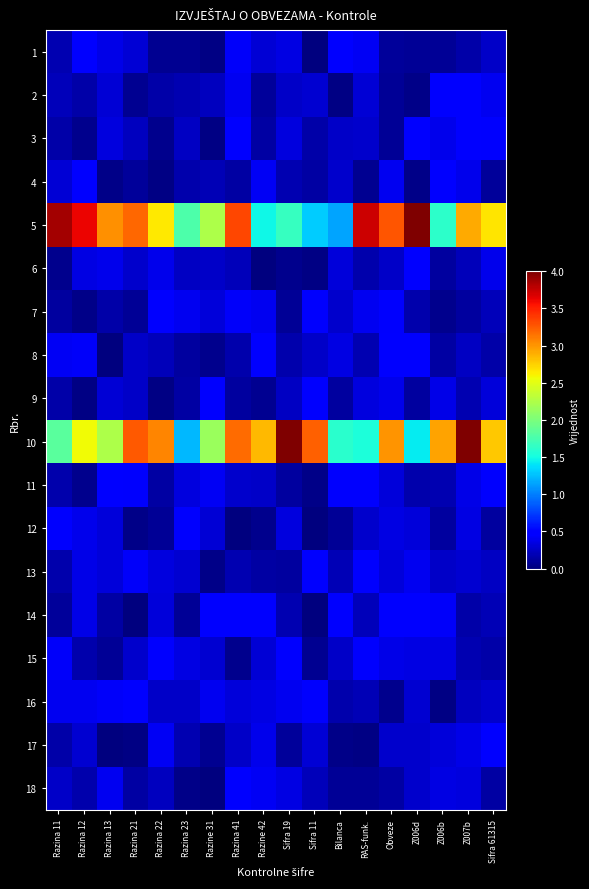

Reading left to right, transcribe all the data shown in this chart.

1: Razina 11=0.2	Razina 12=0.5	Razina 13=0.4	Razina 21=0.3	Razina 22=0.1	Razina 23=0.1	Razine 31=0.0	Razina 41=0.4	Razine 42=0.3	Sifra 19=0.4	Sifra 11=0.0	Bilanca=0.5	RAS-funk.=0.4	Obveze=0.1	Z006d=0.1	Z006b=0.1	Z007b=0.2	Sifra 61315=0.3
2: Razina 11=0.2	Razina 12=0.1	Razina 13=0.3	Razina 21=0.1	Razina 22=0.1	Razina 23=0.2	Razine 31=0.2	Razina 41=0.4	Razine 42=0.1	Sifra 19=0.3	Sifra 11=0.3	Bilanca=0.0	RAS-funk.=0.3	Obveze=0.1	Z006d=0.0	Z006b=0.5	Z007b=0.5	Sifra 61315=0.4
3: Razina 11=0.2	Razina 12=0.0	Razina 13=0.3	Razina 21=0.2	Razina 22=0.1	Razina 23=0.2	Razine 31=0.0	Razina 41=0.5	Razine 42=0.1	Sifra 19=0.3	Sifra 11=0.2	Bilanca=0.3	RAS-funk.=0.3	Obveze=0.1	Z006d=0.5	Z006b=0.4	Z007b=0.5	Sifra 61315=0.4
4: Razina 11=0.3	Razina 12=0.5	Razina 13=0.0	Razina 21=0.1	Razina 22=0.0	Razina 23=0.2	Razine 31=0.2	Razina 41=0.1	Razine 42=0.4	Sifra 19=0.2	Sifra 11=0.1	Bilanca=0.3	RAS-funk.=0.1	Obveze=0.4	Z006d=0.0	Z006b=0.5	Z007b=0.4	Sifra 61315=0.1
5: Razina 11=3.9	Razina 12=3.6	Razina 13=3.0	Razina 21=3.2	Razina 22=2.6	Razina 23=1.8	Razine 31=2.2	Razina 41=3.3	Razine 42=1.5	Sifra 19=1.7	Sifra 11=1.3	Bilanca=1.2	RAS-funk.=3.7	Obveze=3.3	Z006d=4.0	Z006b=1.6	Z007b=2.9	Sifra 61315=2.7
6: Razina 11=0.1	Razina 12=0.4	Razina 13=0.4	Razina 21=0.3	Razina 22=0.4	Razina 23=0.2	Razine 31=0.3	Razina 41=0.2	Razine 42=0.0	Sifra 19=0.1	Sifra 11=0.0	Bilanca=0.3	RAS-funk.=0.2	Obveze=0.3	Z006d=0.5	Z006b=0.1	Z007b=0.2	Sifra 61315=0.4
7: Razina 11=0.1	Razina 12=0.0	Razina 13=0.1	Razina 21=0.1	Razina 22=0.5	Razina 23=0.4	Razine 31=0.3	Razina 41=0.4	Razine 42=0.4	Sifra 19=0.1	Sifra 11=0.4	Bilanca=0.3	RAS-funk.=0.4	Obveze=0.4	Z006d=0.2	Z006b=0.1	Z007b=0.1	Sifra 61315=0.2
8: Razina 11=0.4	Razina 12=0.4	Razina 13=0.0	Razina 21=0.3	Razina 22=0.2	Razina 23=0.1	Razine 31=0.1	Razina 41=0.2	Razine 42=0.5	Sifra 19=0.2	Sifra 11=0.3	Bilanca=0.4	RAS-funk.=0.2	Obveze=0.5	Z006d=0.5	Z006b=0.1	Z007b=0.2	Sifra 61315=0.2
9: Razina 11=0.1	Razina 12=0.0	Razina 13=0.3	Razina 21=0.3	Razina 22=0.0	Razina 23=0.1	Razine 31=0.5	Razina 41=0.1	Razine 42=0.1	Sifra 19=0.2	Sifra 11=0.5	Bilanca=0.1	RAS-funk.=0.3	Obveze=0.4	Z006d=0.1	Z006b=0.4	Z007b=0.2	Sifra 61315=0.3
10: Razina 11=1.8	Razina 12=2.6	Razina 13=2.2	Razina 21=3.3	Razina 22=3.1	Razina 23=1.2	Razine 31=2.1	Razina 41=3.2	Razine 42=2.8	Sifra 19=4.0	Sifra 11=3.2	Bilanca=1.6	RAS-funk.=1.5	Obveze=3.0	Z006d=1.4	Z006b=3.0	Z007b=4.3	Sifra 61315=2.8
11: Razina 11=0.2	Razina 12=0.1	Razina 13=0.5	Razina 21=0.4	Razina 22=0.1	Razina 23=0.3	Razine 31=0.4	Razina 41=0.3	Razine 42=0.3	Sifra 19=0.1	Sifra 11=0.0	Bilanca=0.4	RAS-funk.=0.5	Obveze=0.3	Z006d=0.2	Z006b=0.2	Z007b=0.4	Sifra 61315=0.4
12: Razina 11=0.4	Razina 12=0.4	Razina 13=0.3	Razina 21=0.0	Razina 22=0.1	Razina 23=0.4	Razine 31=0.3	Razina 41=0.0	Razine 42=0.1	Sifra 19=0.3	Sifra 11=0.0	Bilanca=0.1	RAS-funk.=0.3	Obveze=0.3	Z006d=0.3	Z006b=0.1	Z007b=0.4	Sifra 61315=0.1
13: Razina 11=0.2	Razina 12=0.4	Razina 13=0.3	Razina 21=0.4	Razina 22=0.3	Razina 23=0.3	Razine 31=0.0	Razina 41=0.2	Razine 42=0.1	Sifra 19=0.1	Sifra 11=0.5	Bilanca=0.2	RAS-funk.=0.4	Obveze=0.3	Z006d=0.4	Z006b=0.3	Z007b=0.3	Sifra 61315=0.2
14: Razina 11=0.1	Razina 12=0.4	Razina 13=0.1	Razina 21=0.0	Razina 22=0.3	Razina 23=0.1	Razine 31=0.5	Razina 41=0.5	Razine 42=0.5	Sifra 19=0.2	Sifra 11=0.0	Bilanca=0.5	RAS-funk.=0.2	Obveze=0.5	Z006d=0.5	Z006b=0.4	Z007b=0.1	Sifra 61315=0.2
15: Razina 11=0.4	Razina 12=0.2	Razina 13=0.1	Razina 21=0.3	Razina 22=0.5	Razina 23=0.3	Razine 31=0.3	Razina 41=0.0	Razine 42=0.3	Sifra 19=0.5	Sifra 11=0.1	Bilanca=0.3	RAS-funk.=0.4	Obveze=0.4	Z006d=0.3	Z006b=0.4	Z007b=0.2	Sifra 61315=0.1
16: Razina 11=0.4	Razina 12=0.4	Razina 13=0.4	Razina 21=0.5	Razina 22=0.3	Razina 23=0.3	Razine 31=0.4	Razina 41=0.3	Razine 42=0.4	Sifra 19=0.4	Sifra 11=0.4	Bilanca=0.2	RAS-funk.=0.2	Obveze=0.0	Z006d=0.3	Z006b=0.0	Z007b=0.2	Sifra 61315=0.3
17: Razina 11=0.1	Razina 12=0.3	Razina 13=0.0	Razina 21=0.0	Razina 22=0.4	Razina 23=0.2	Razine 31=0.1	Razina 41=0.3	Razine 42=0.4	Sifra 19=0.1	Sifra 11=0.3	Bilanca=0.0	RAS-funk.=0.0	Obveze=0.3	Z006d=0.3	Z006b=0.3	Z007b=0.4	Sifra 61315=0.5
18: Razina 11=0.3	Razina 12=0.2	Razina 13=0.4	Razina 21=0.1	Razina 22=0.2	Razina 23=0.0	Razine 31=0.0	Razina 41=0.5	Razine 42=0.4	Sifra 19=0.3	Sifra 11=0.2	Bilanca=0.1	RAS-funk.=0.1	Obveze=0.1	Z006d=0.3	Z006b=0.4	Z007b=0.3	Sifra 61315=0.1